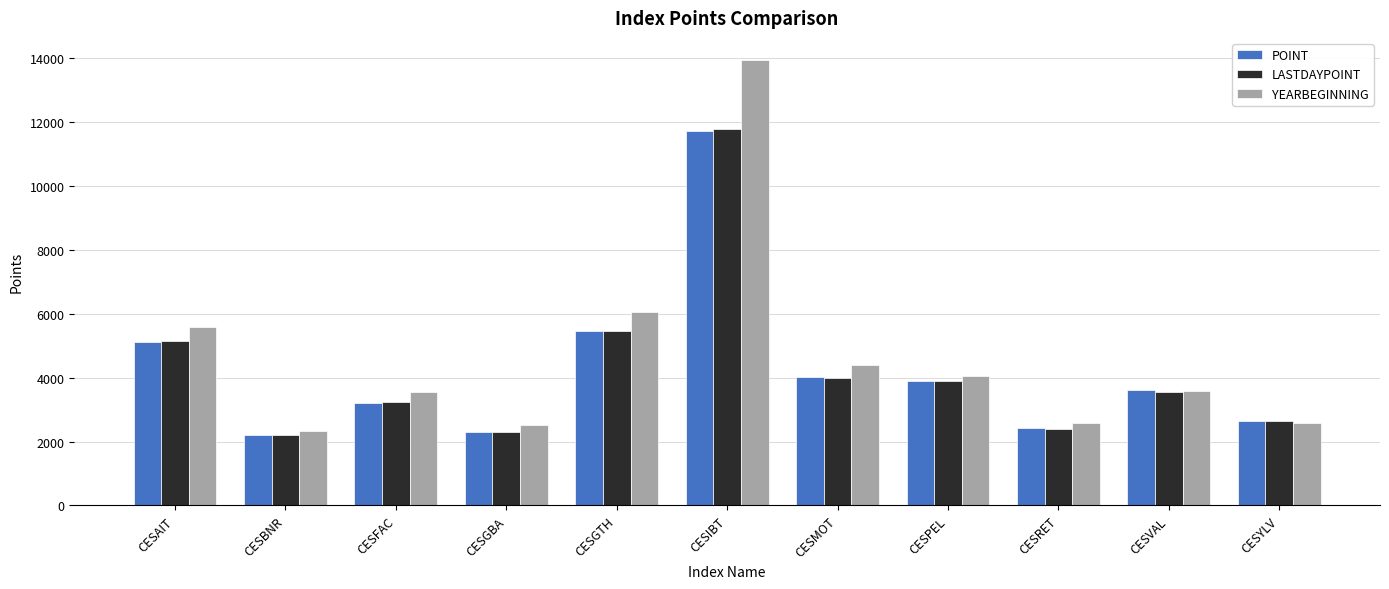

Does the chart contain any negative values?

No